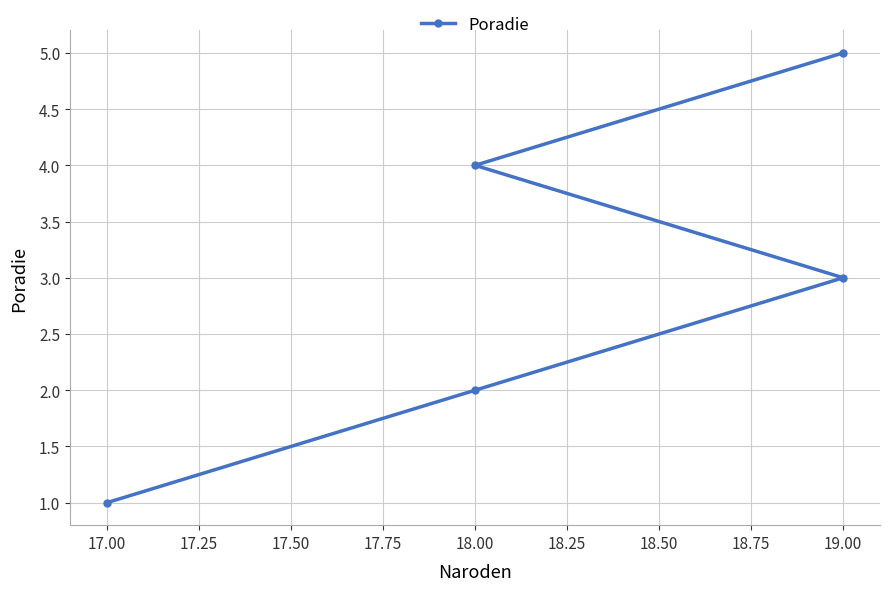

Reading left to right, list all the values displayed in this chart.

1	2	3	4	5